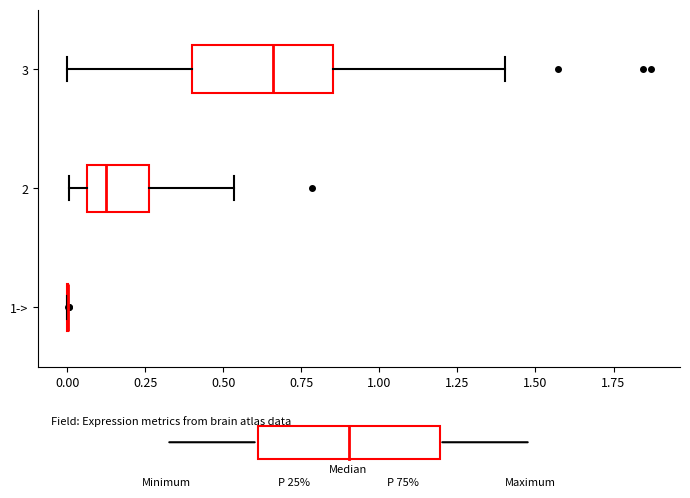

Reading bottom to top, transcribe this box plot: for each box, give where its median line is, the range the box spans, and where its two whiskers end, as read against the x-axis. The values are not printed on the chart, so give them approximately, as read against the axis.

1->: box collapsed to a line at 0.00, whiskers 0.00 to 0.00
2: median 0.10, box 0.05 to 0.25, whiskers 0.00 to 0.55
3: median 0.65, box 0.40 to 0.85, whiskers 0.00 to 1.40